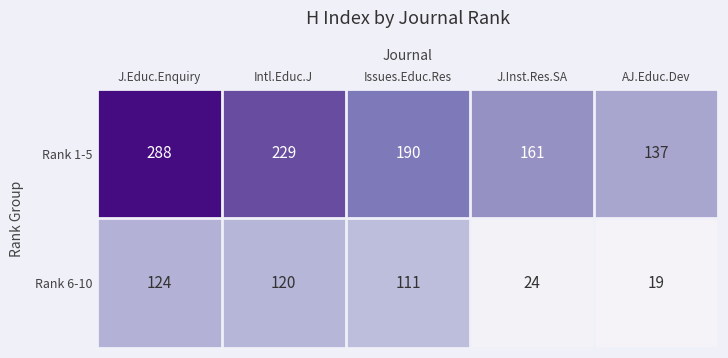

Where is Rank 6-10 nearest to the value 71?

Issues.Educ.Res